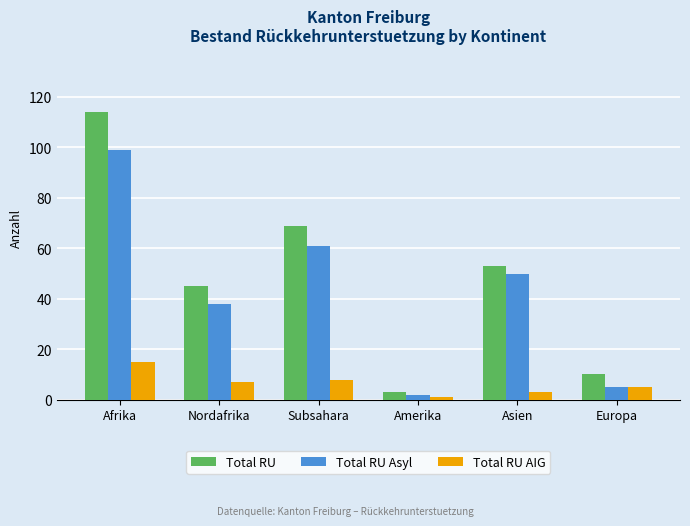

At which category is the sum across all series the highest?

Afrika